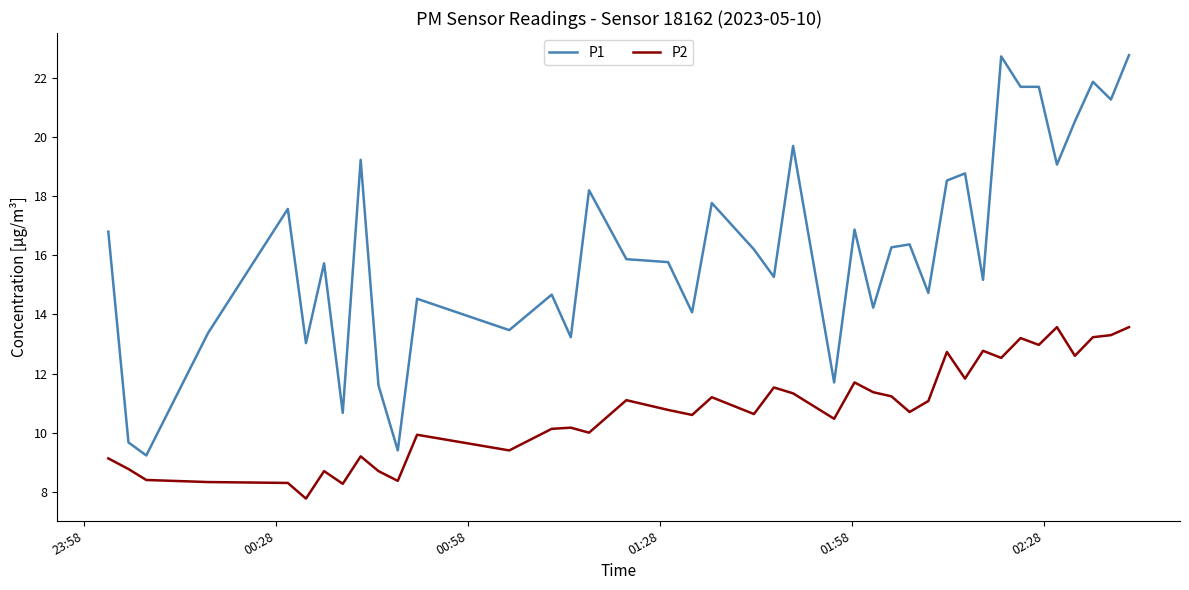

True or false: P2 and P1 cross at least once.

False